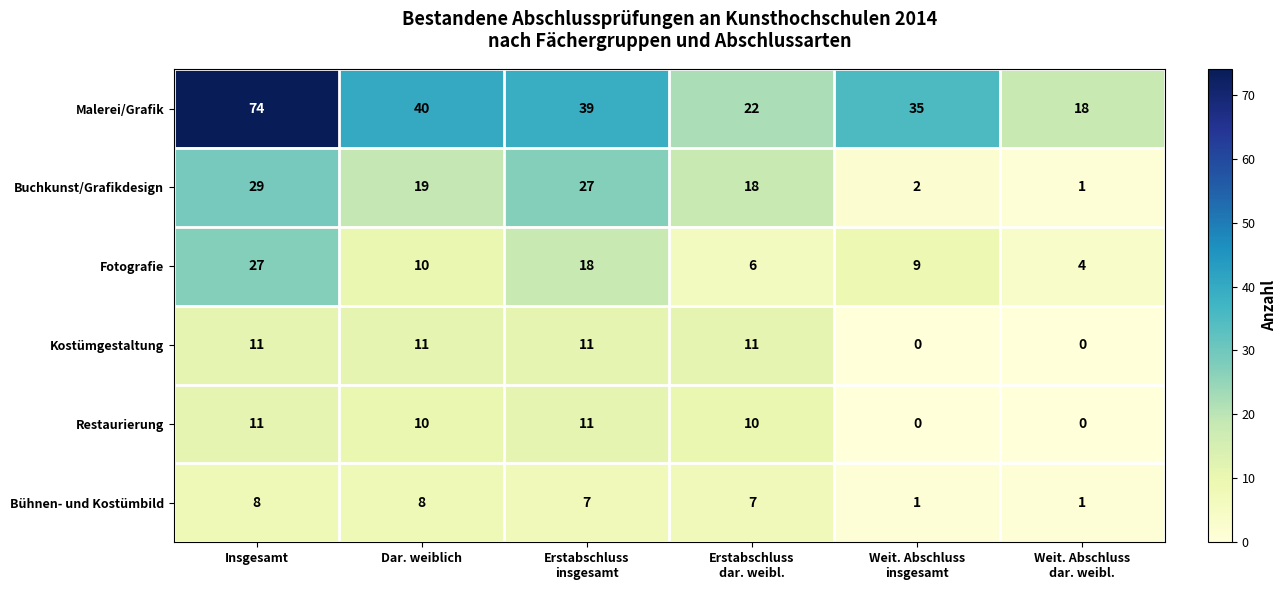

At which category is the sum across all series the highest?

Insgesamt